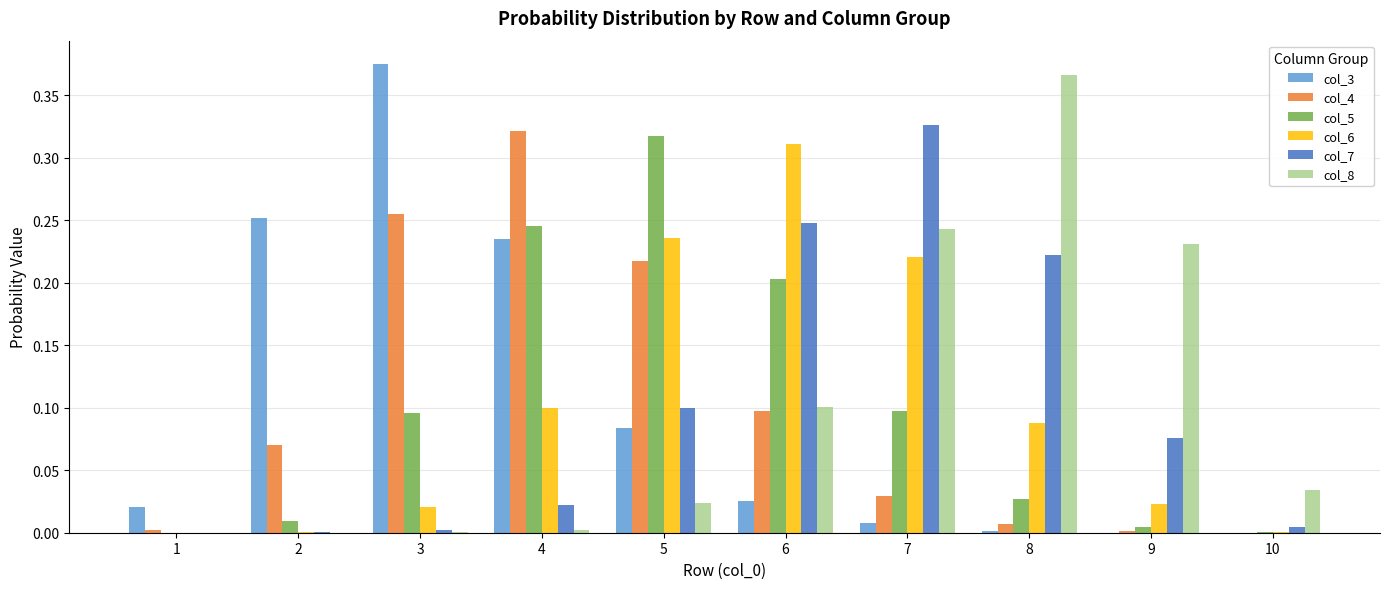

Is the value of col_8 at 10 greater than the value of col_3 at 4?

No